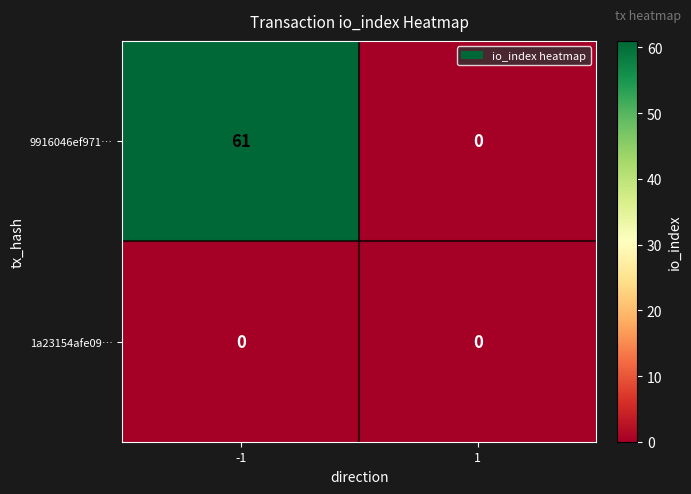

Rank the series by their maximum value, from lowest to highest.

1a23154afe09…, 9916046ef971…